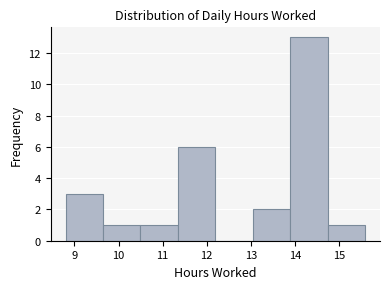

Reading left to right, list every bar in this chart as the range it spans on the x-axis followed by its height. Neither the bar edges nor the heights are printed on the chart, so give them approximately, as read against the axes.

8.8 to 9.6: 3
9.6 to 10.5: 1
10.5 to 11.3: 1
11.3 to 12.2: 6
12.2 to 13.0: 0
13.0 to 13.9: 2
13.9 to 14.7: 13
14.7 to 15.6: 1